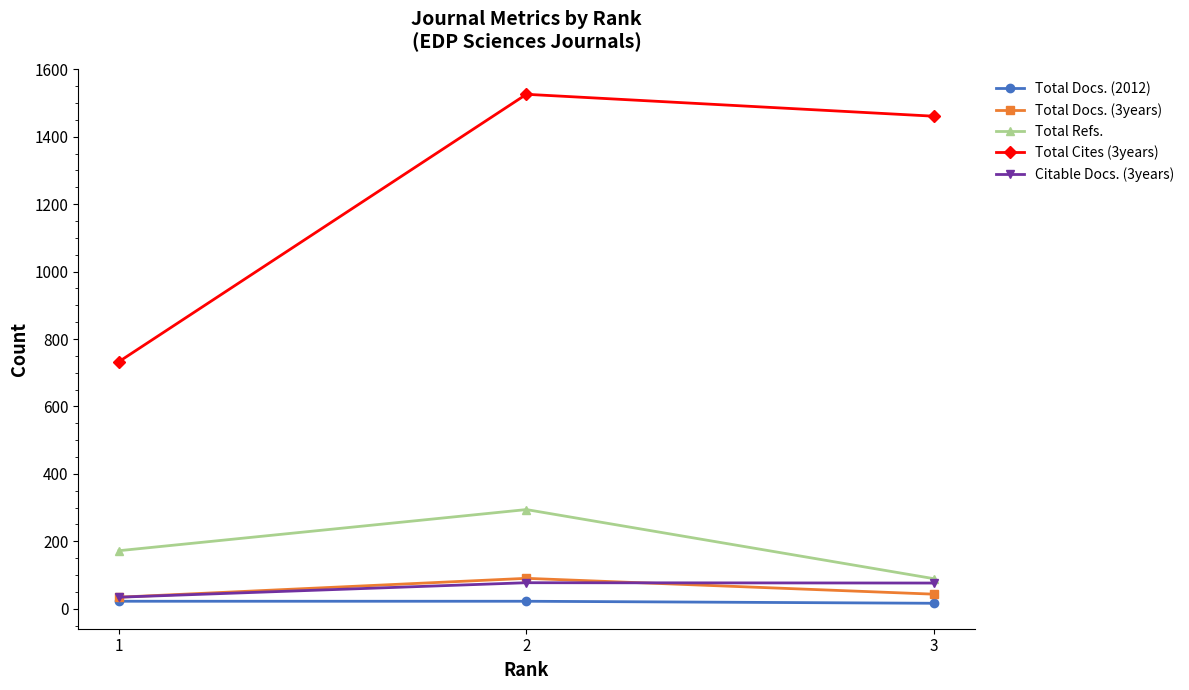

Which series has the largest range (max minus min)?

Total Cites (3years)